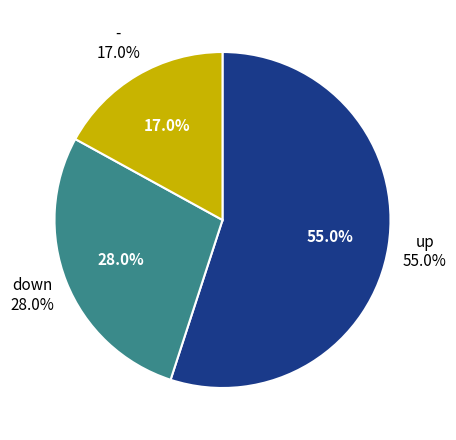

What is the change in value from down to -?

-11